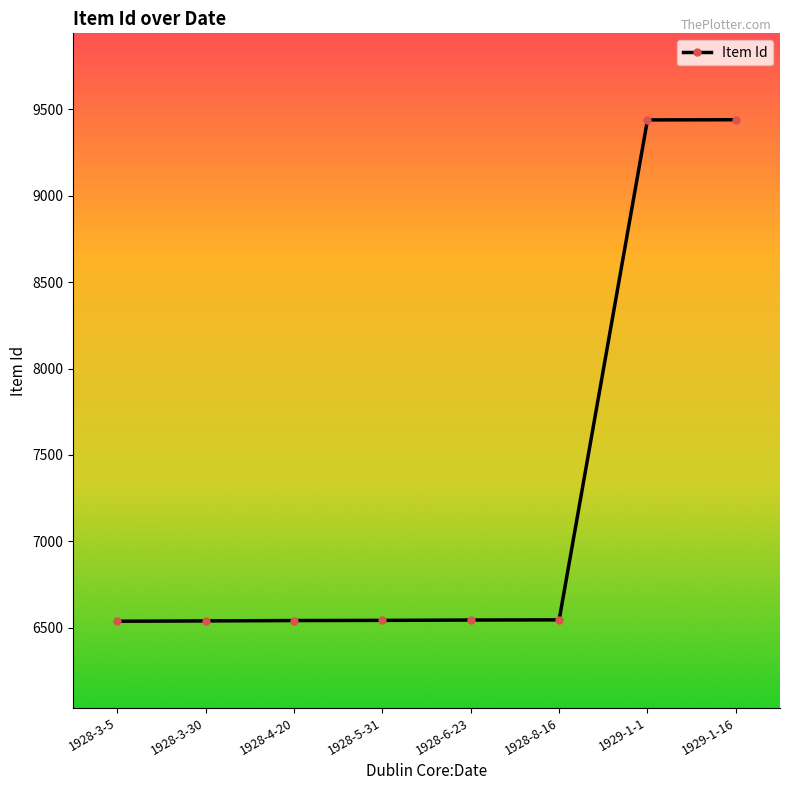

What is the difference between the second highest and minimum values?

2901